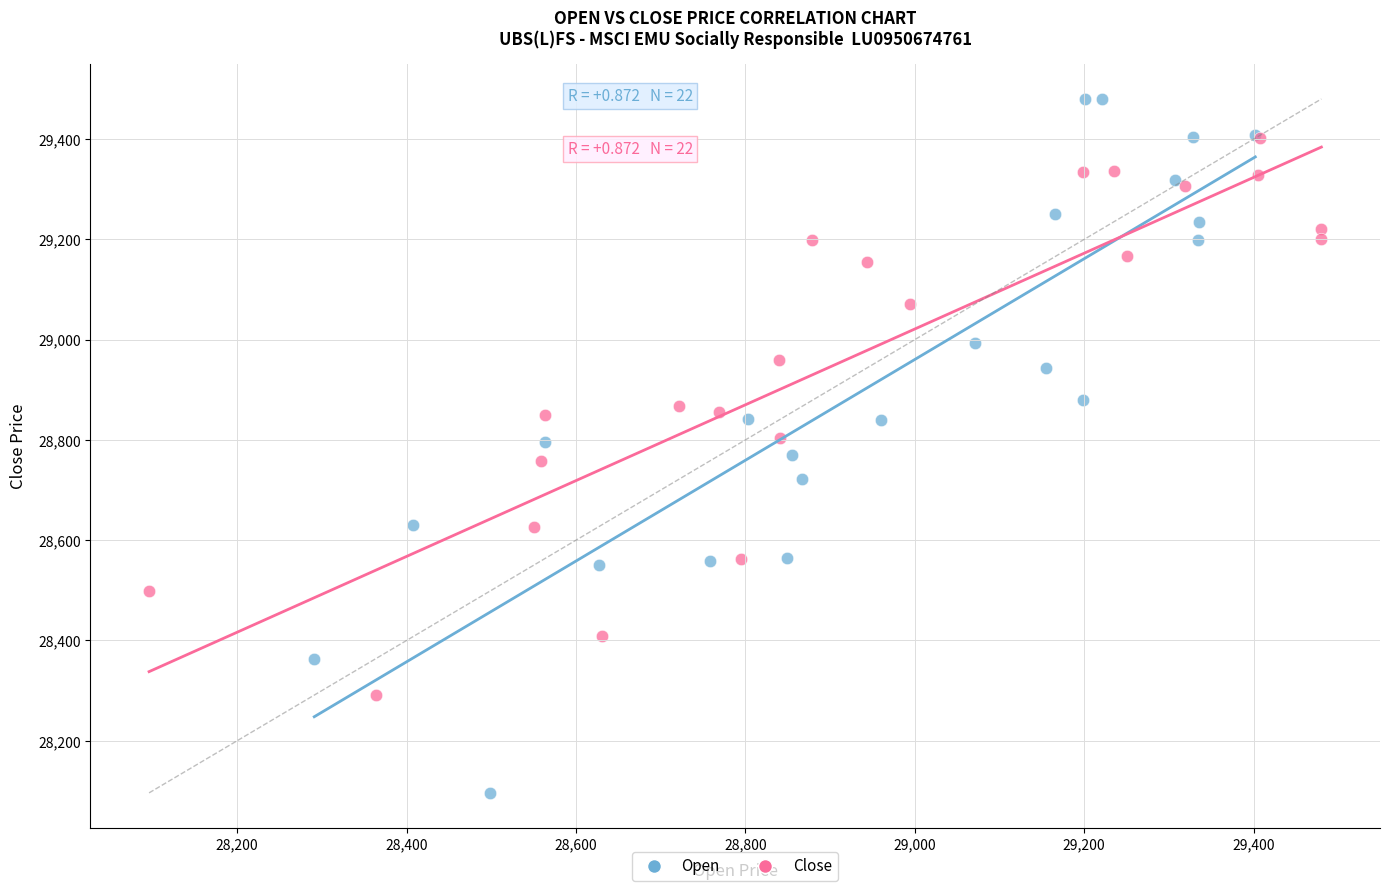

Which series contains the highest Y value?

Open